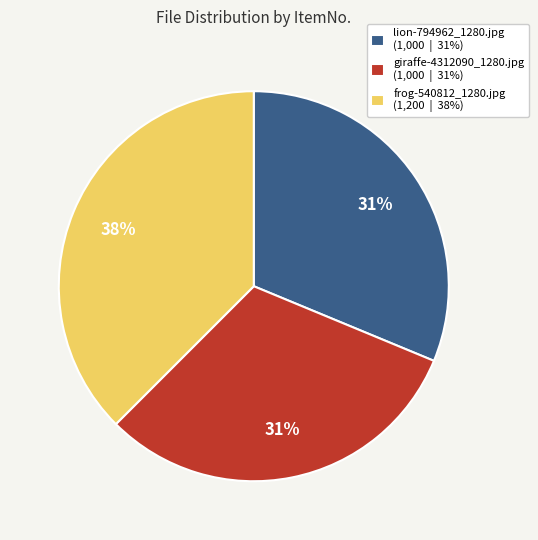

Does any single category account for the majority?

No